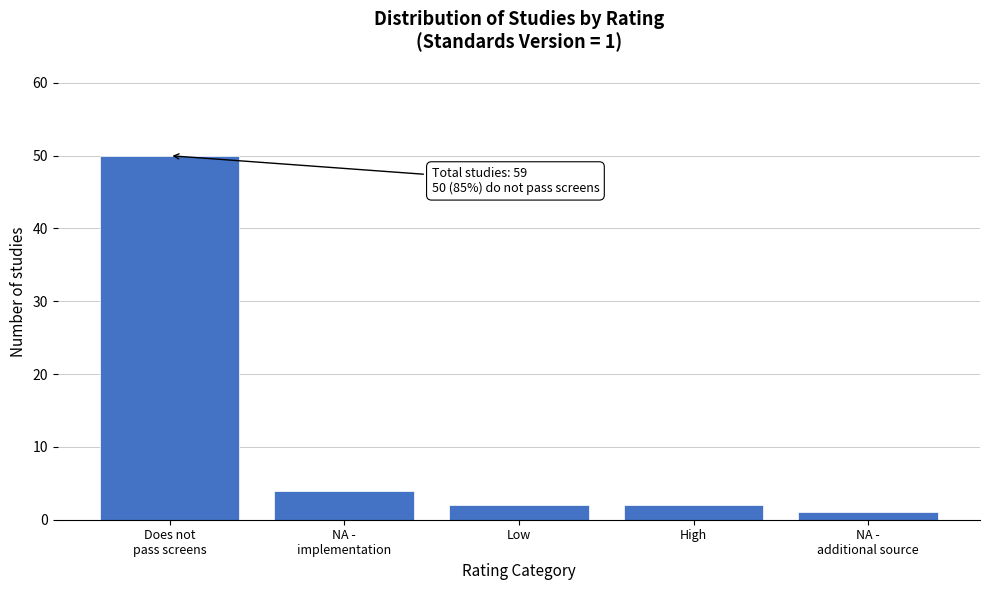

Reading left to right, what are all the values shown in this chart?

50	4	2	2	1